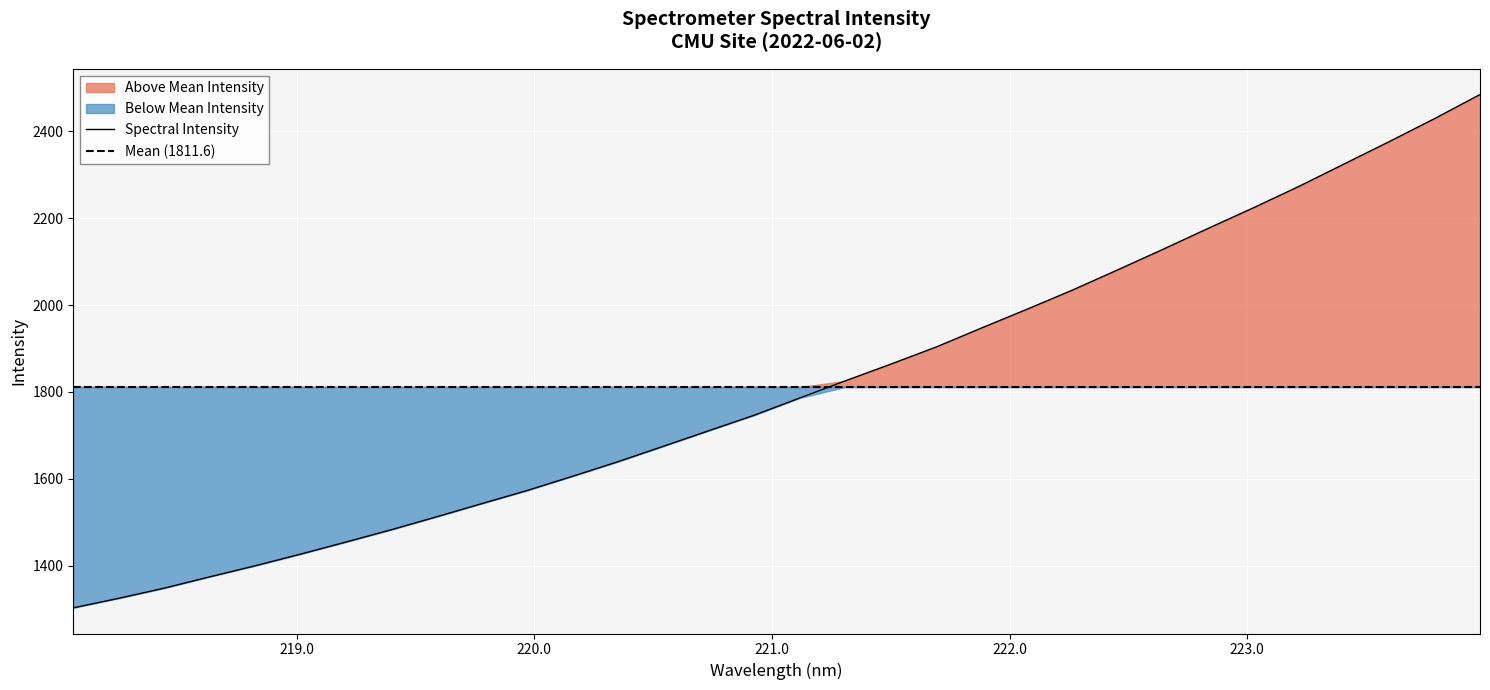

What is the ratio of the value at 222.4538 to the value at 223.0264?

0.9